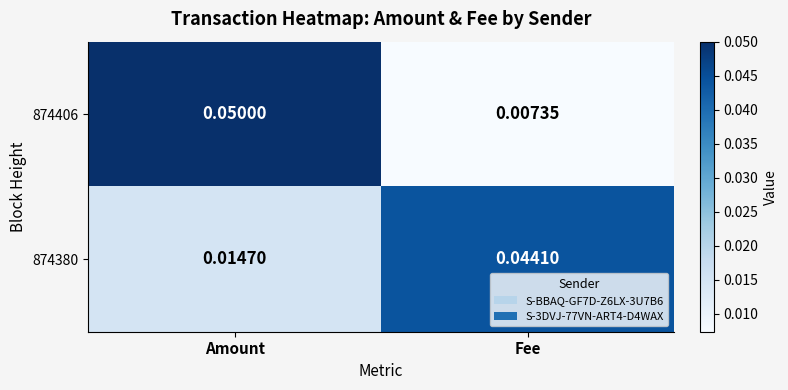

At which category is the sum across all series the highest?

Amount